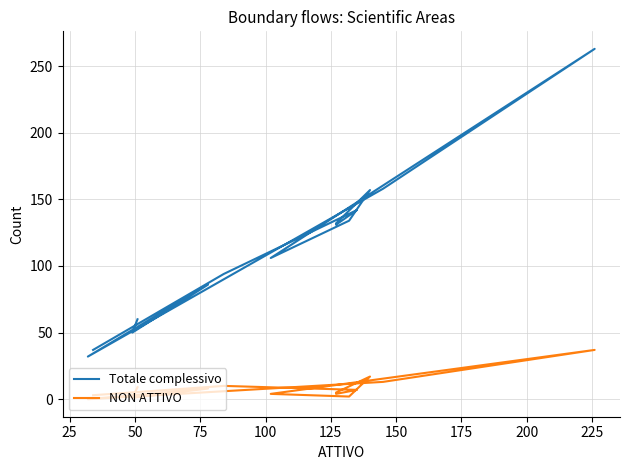

List the series in order of their peak value, highest first.

Totale complessivo, NON ATTIVO